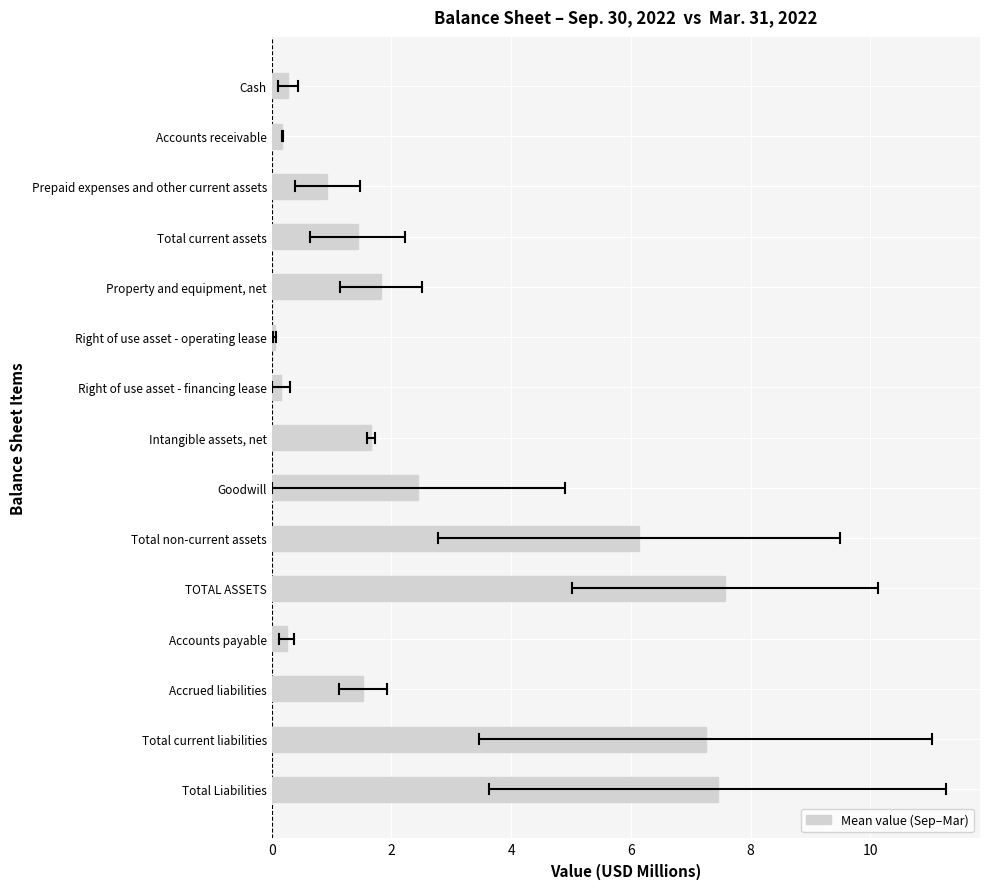

Is it true that the value at Accrued liabilities is 0.9?

False